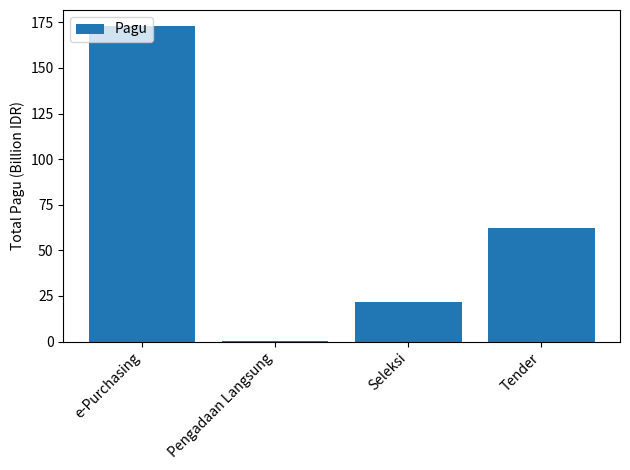

Between Pengadaan Langsung and Tender, which is larger?

Tender